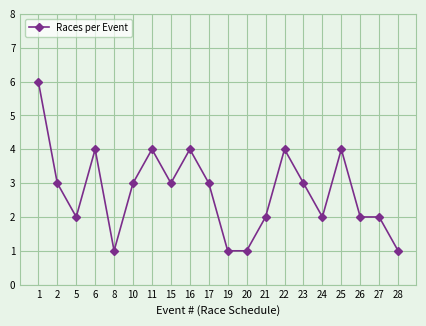

The value at 24 is 1. True or false?

False